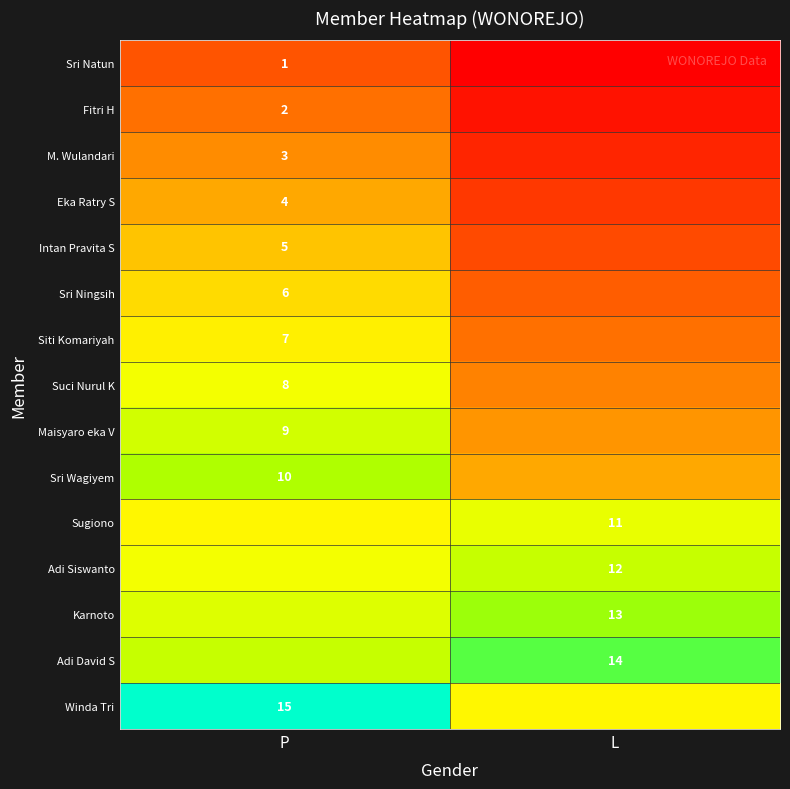

Is the value of Adi David S at L greater than the value of M. Wulandari at P?

Yes